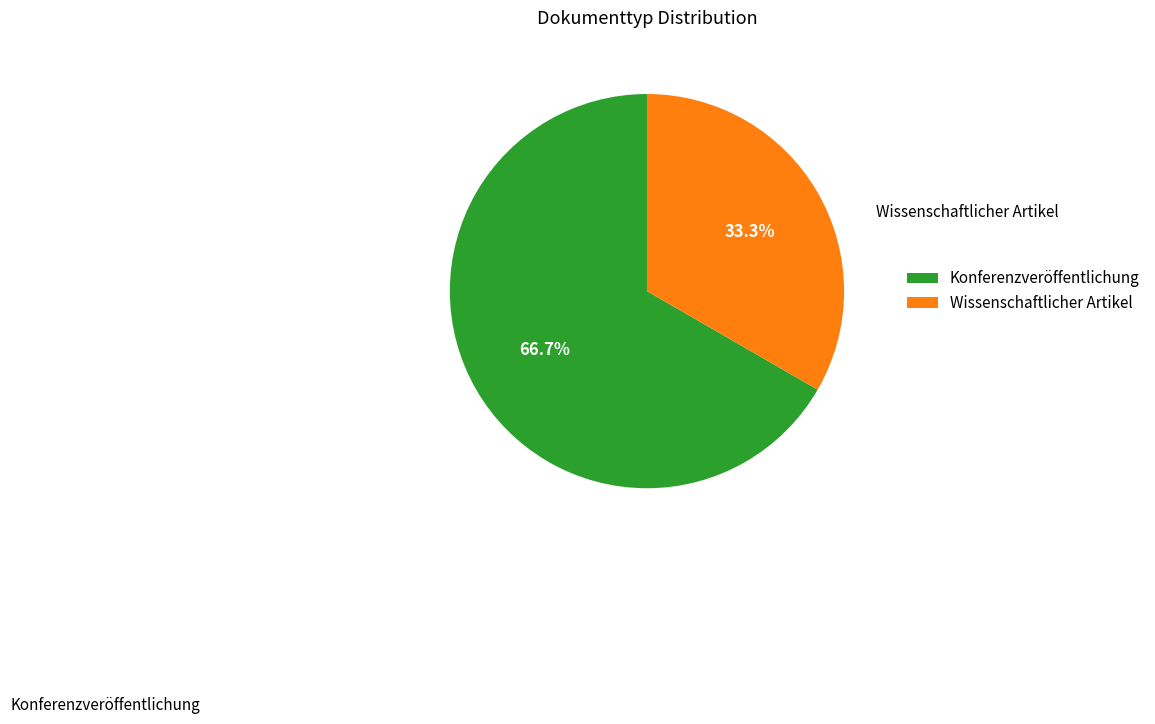

Which category has the smallest portion of the pie?

Wissenschaftlicher Artikel